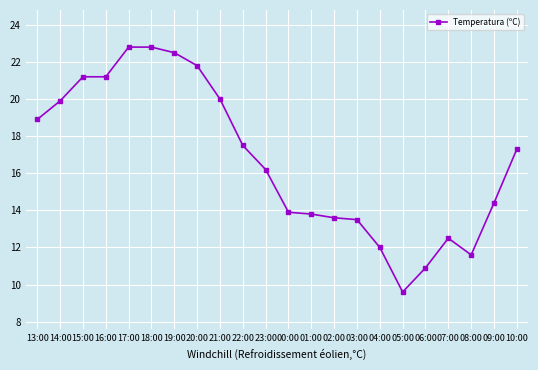

The chart shows a value of 5.3 at 08:00. True or false?

False